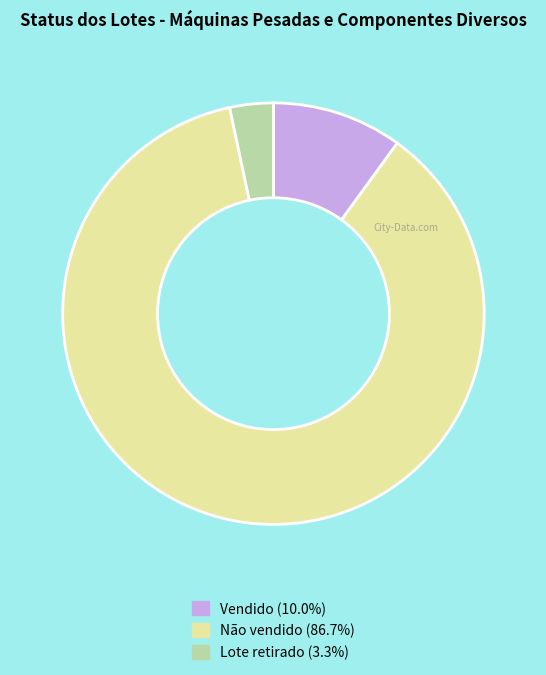

What is the majority slice?

Não vendido